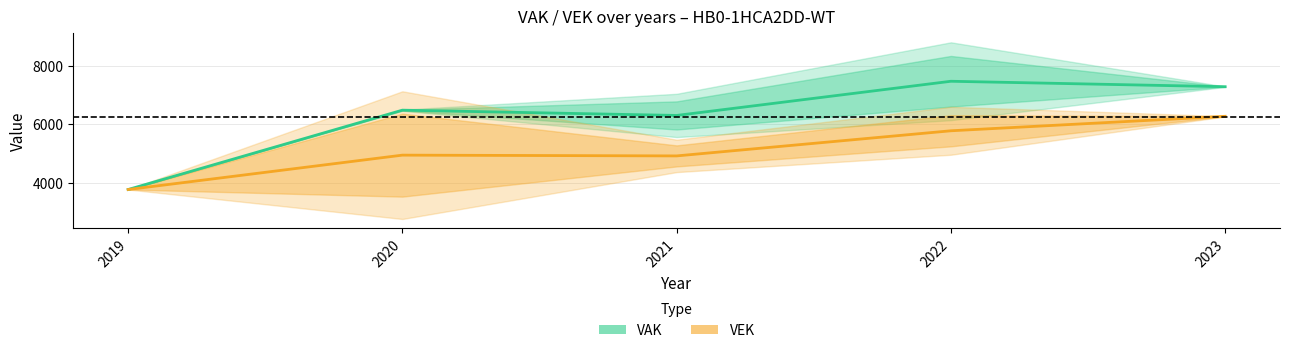

Reading left to right, transcribe all the data shown in this chart.

VAK (mid): 3763.0	6480.0	6299.0	7469.5	7283.0
VEK (mid): 3763.0	4940.0	4913.5	5774.0	6270.0